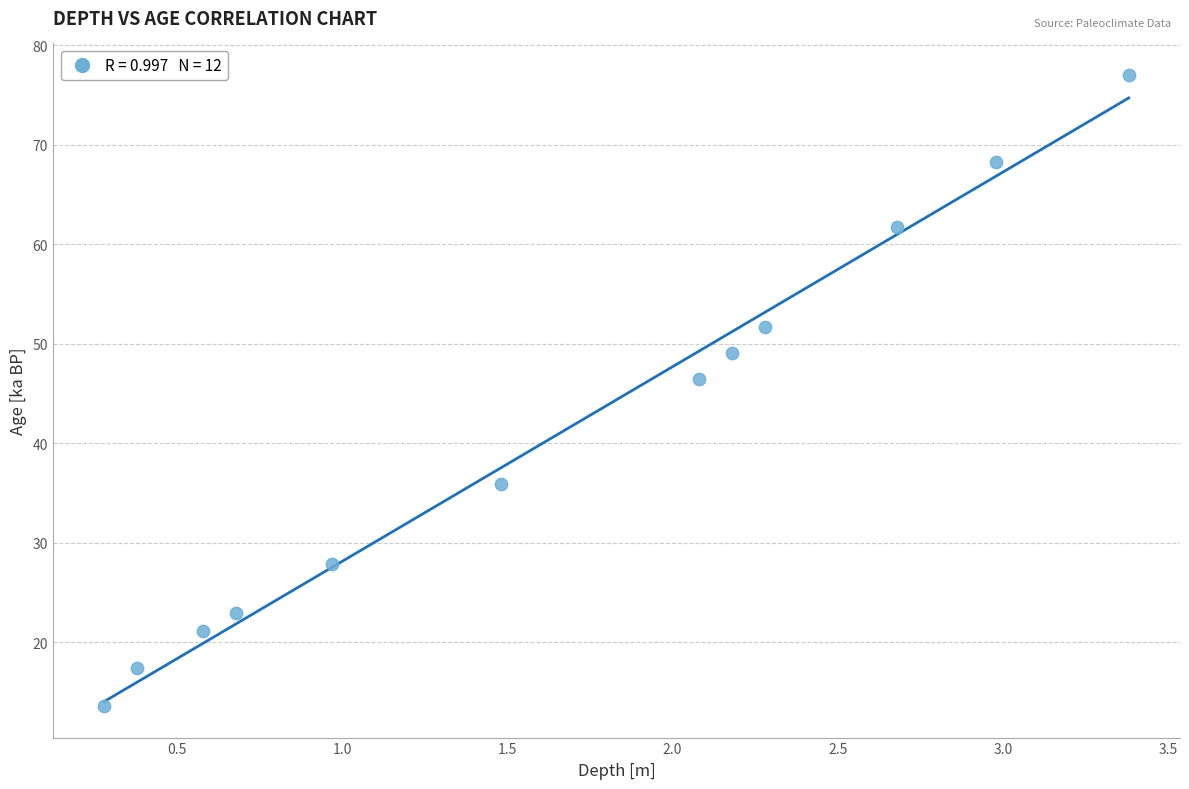

What Y value in the scatter plot is closest to 45?

46.5